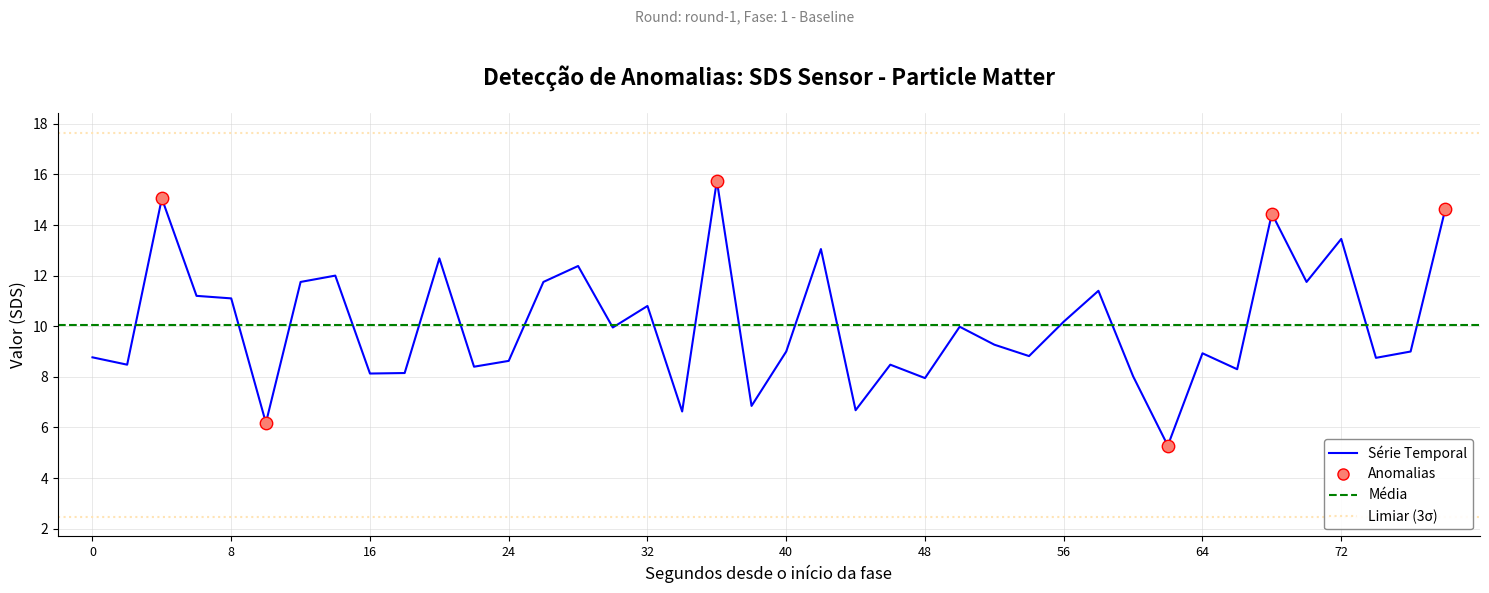

What is the change in value from 00:49 to 01:43?

+8.0